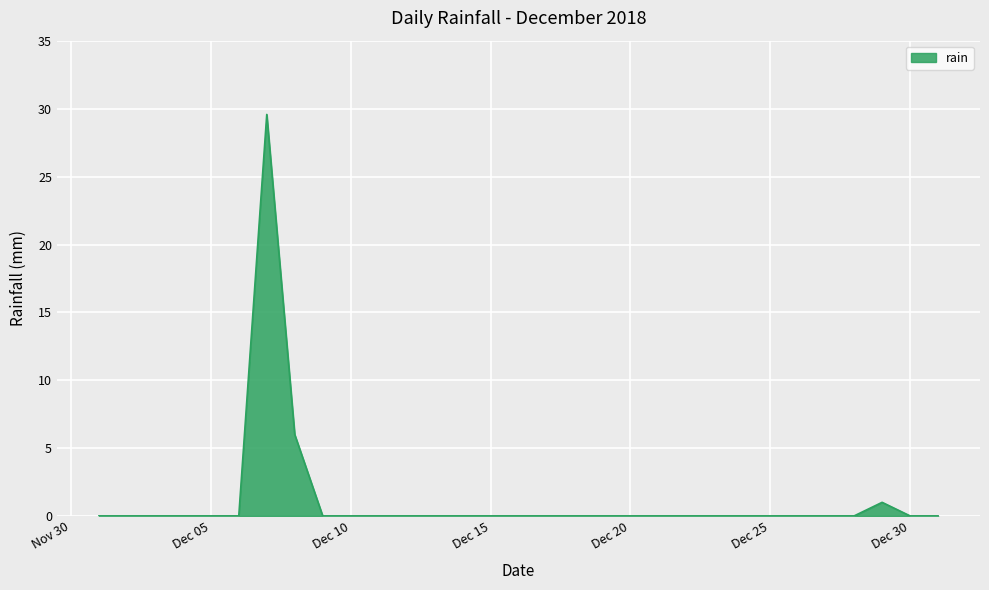

Does the chart display data point markers on the line(s)?

No